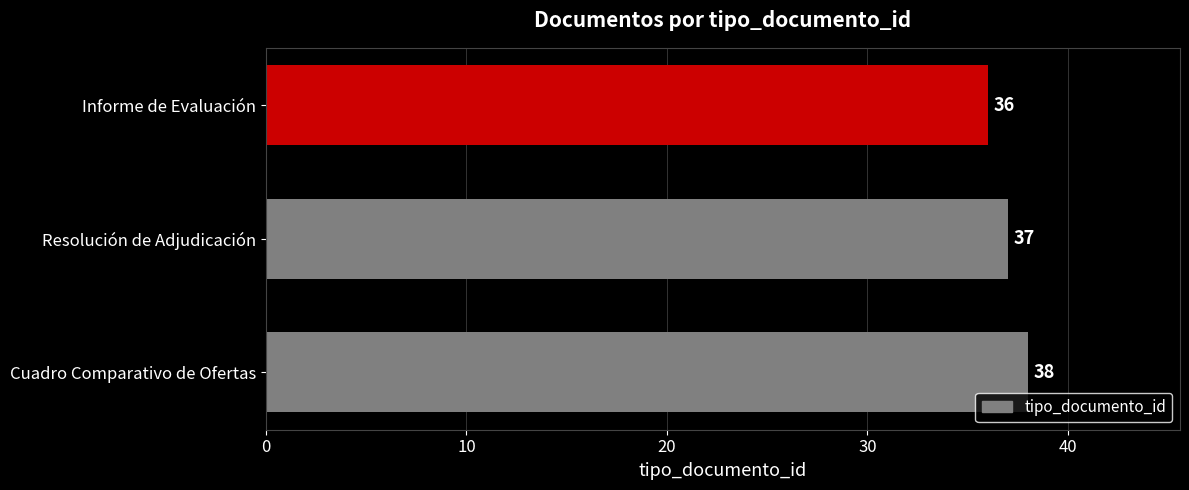

Reading top to bottom, list all the values displayed in this chart.

36	37	38